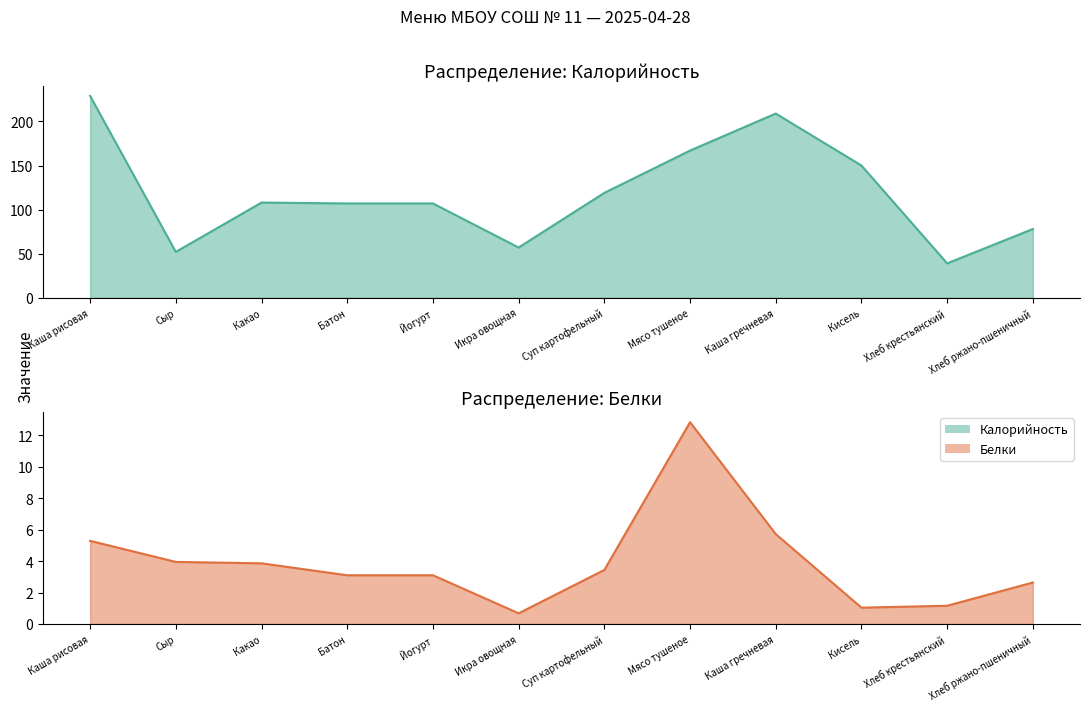

What is the total value across all series at Икра овощная?

57.7